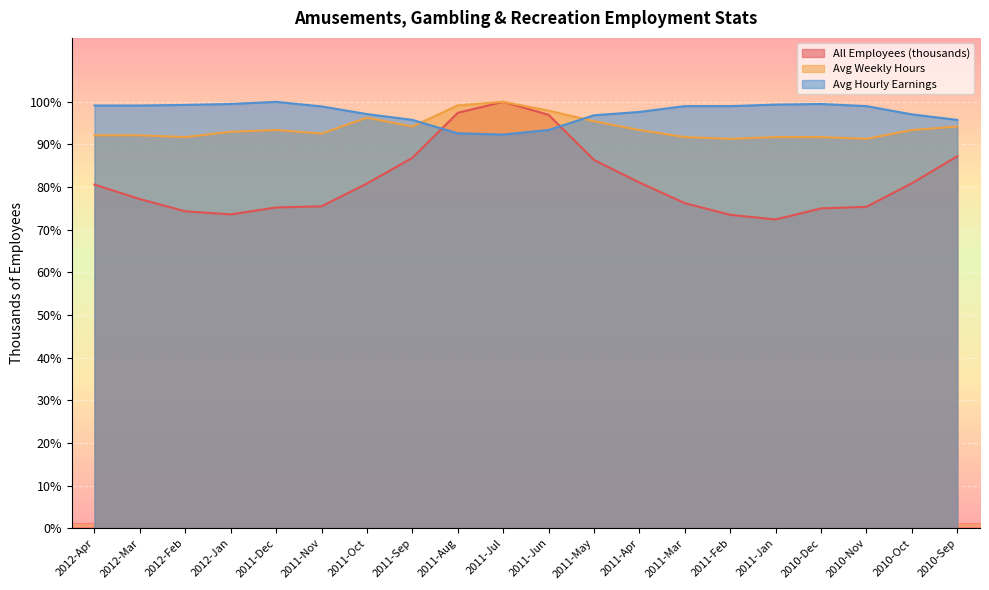

Rank the series by their maximum value, from lowest to highest.

All Employees (thousands), Avg Weekly Hours, Avg Hourly Earnings